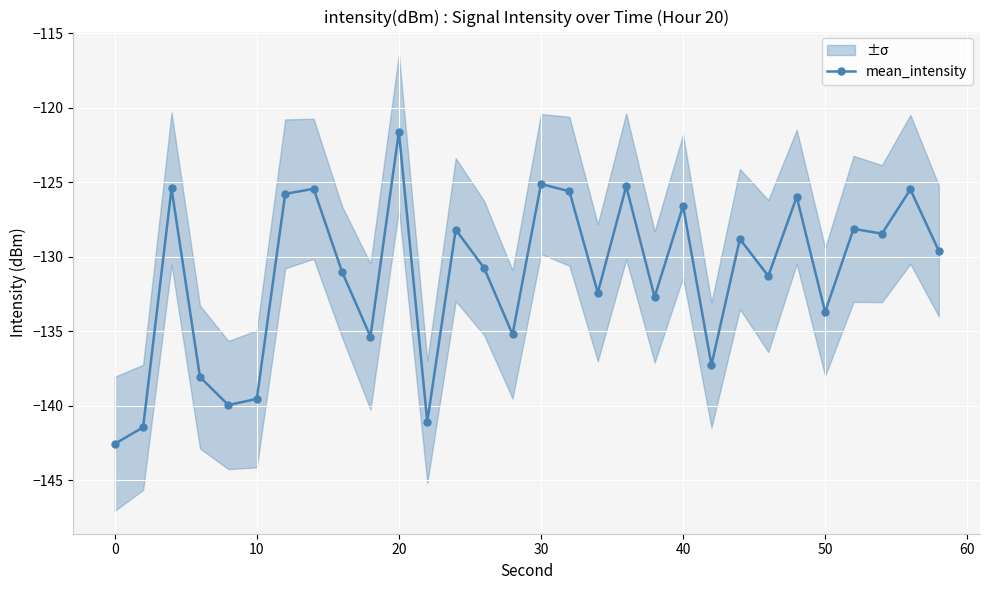

True or false: mean_intensity has more than 1 points higher than both neighbors.

True